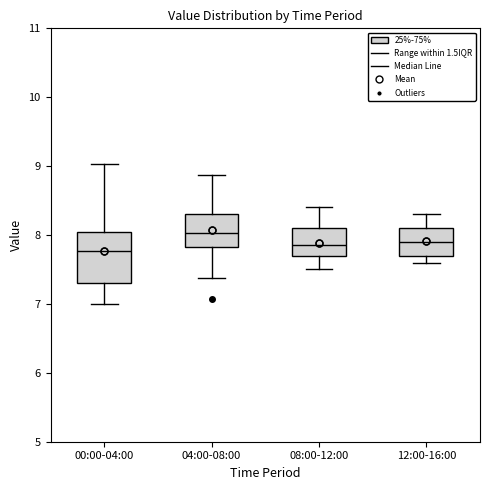

Which box is the tallest, from its lower edge to its upper edge?

00:00-04:00